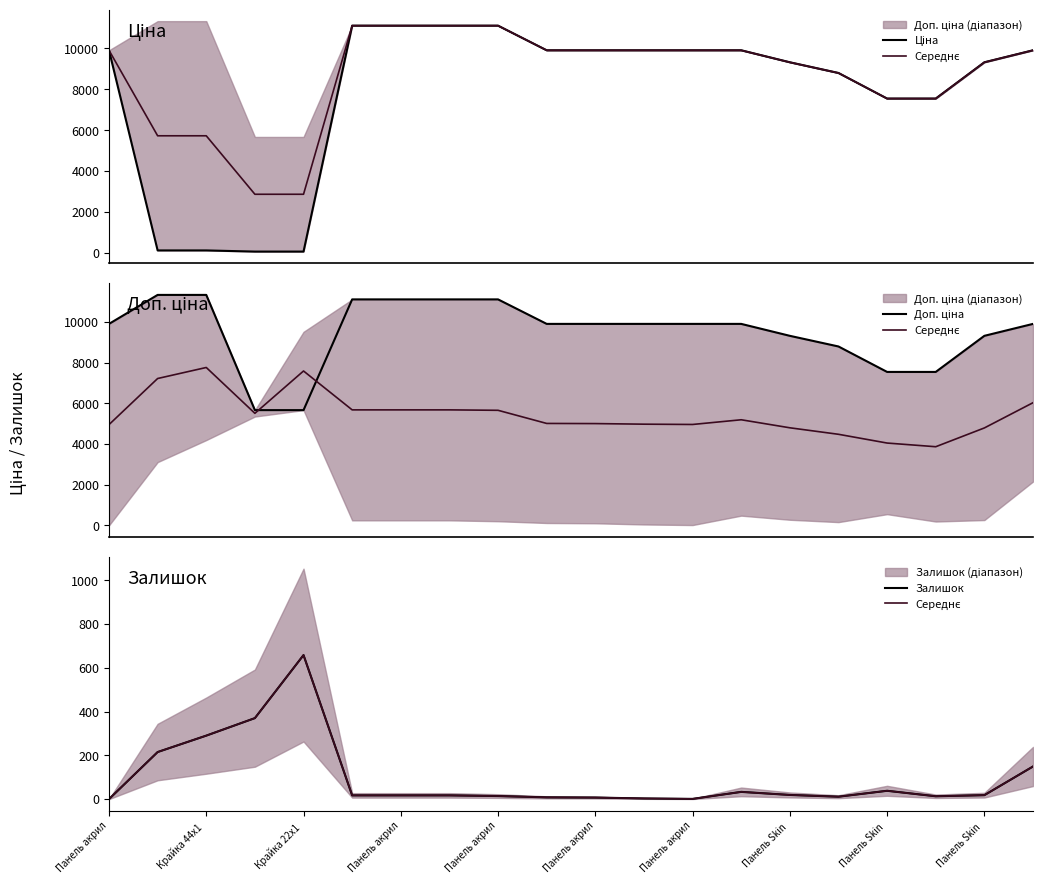

Reading left to right, list all the values displayed in this chart.

Ціна: 9908.5	113.3	113.3	56.7	56.7	11113.6	11113.6	11113.6	11113.6	9908.5	9908.5	9908.5	9908.5	9908.5	9321.4	8797.6	7545.9	7545.9	9321.4	9908.5
Середнє: 0.0	215.0	290.0	370.0	658.0	17.0	17.0	17.0	14.0	8.0	7.0	3.0	1.0	33.0	19.0	11.0	38.0	13.0	18.0	149.0
Доп. ціна: 9908.5	11334.0	11334.0	5667.0	5667.0	11113.6	11113.6	11113.6	11113.6	9908.5	9908.5	9908.5	9908.5	9908.5	9321.4	8797.6	7545.9	7545.9	9321.4	9908.5
Залишок: 0.0	215.0	290.0	370.0	658.0	17.0	17.0	17.0	14.0	8.0	7.0	3.0	1.0	33.0	19.0	11.0	38.0	13.0	18.0	149.0